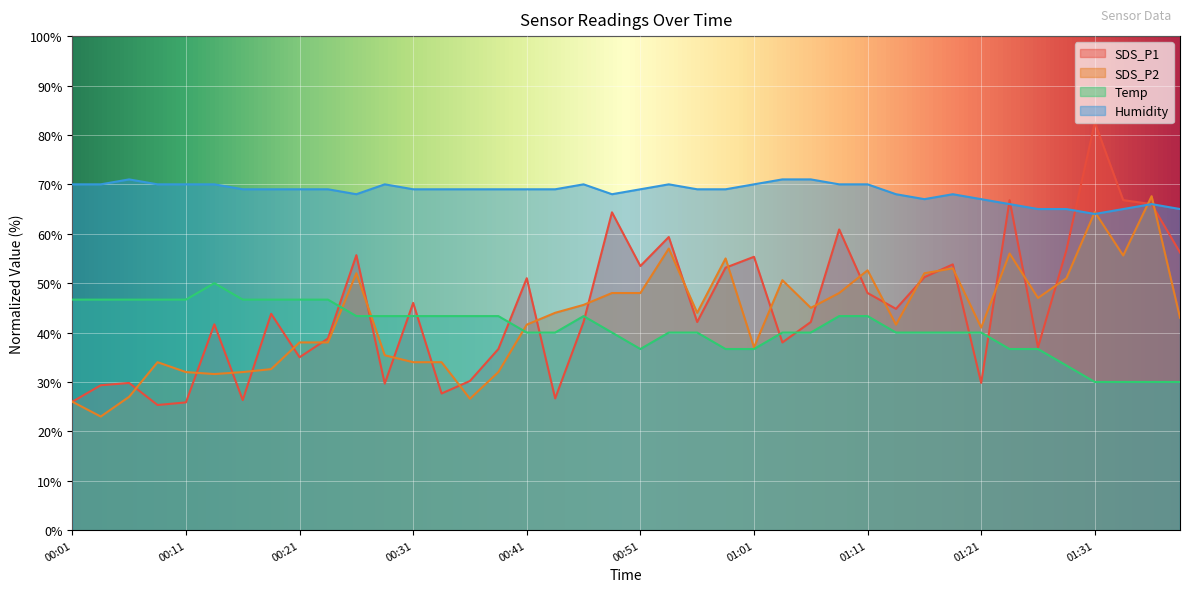

Which category has the lowest value across all series?

00:03